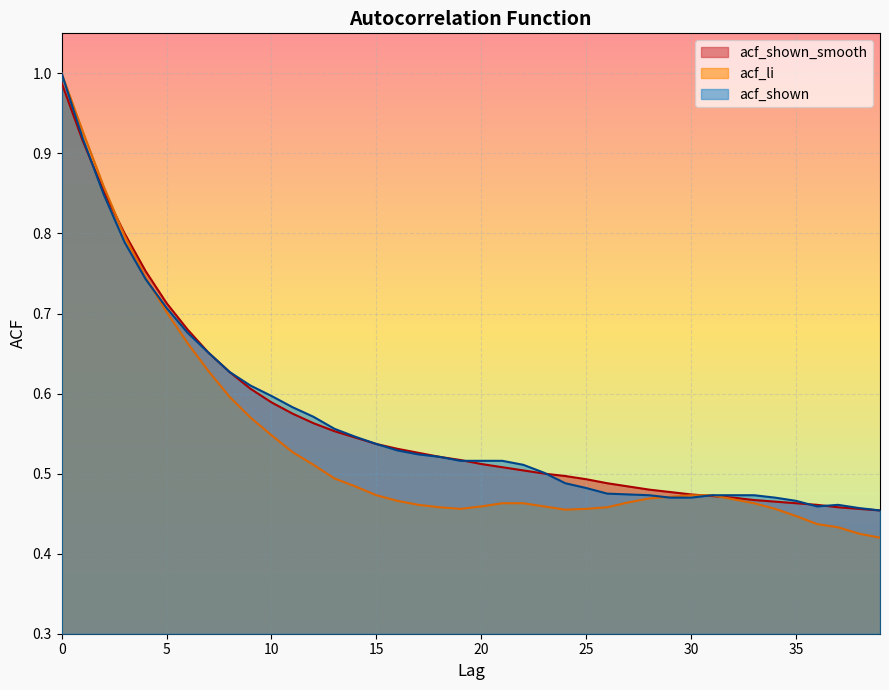

Which series changed the most between 13 and 35?

acf_shown_smooth